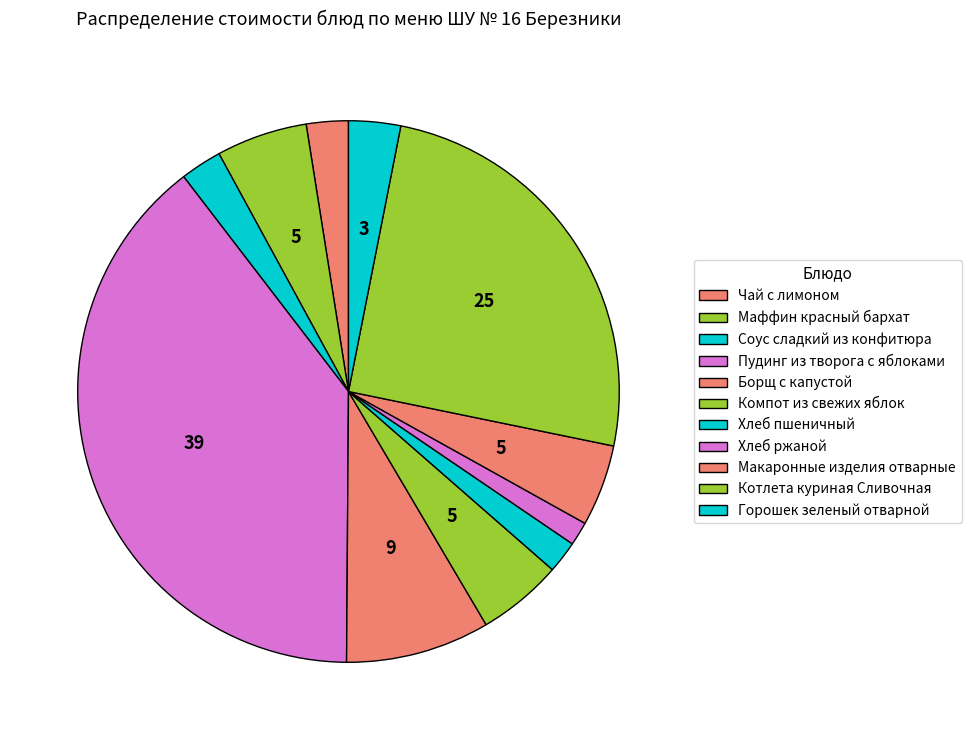

Is it true that Соус сладкий из конфитюра is 12% of the pie?

False